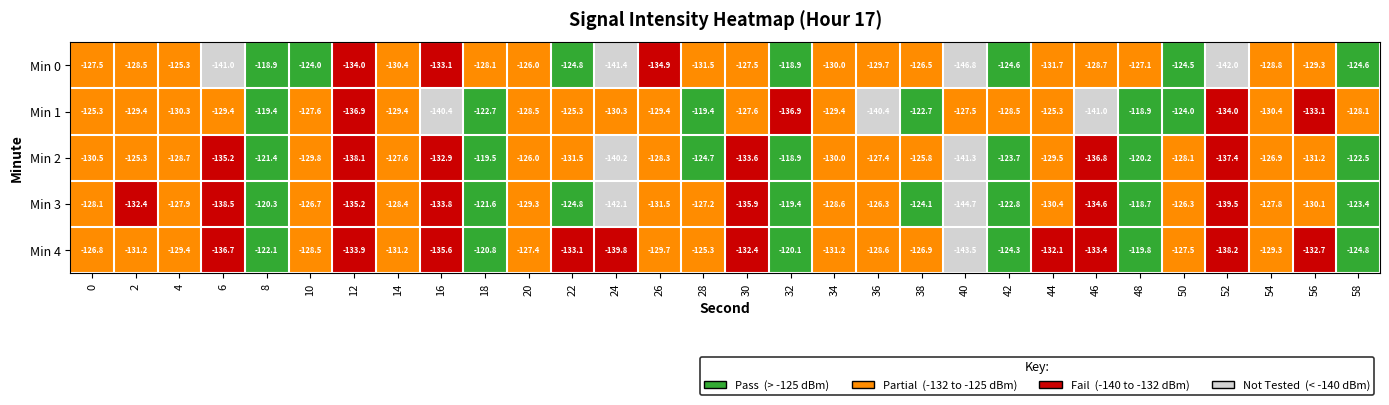

What is the difference between the Min 1 values at 58 and 10?

0.5